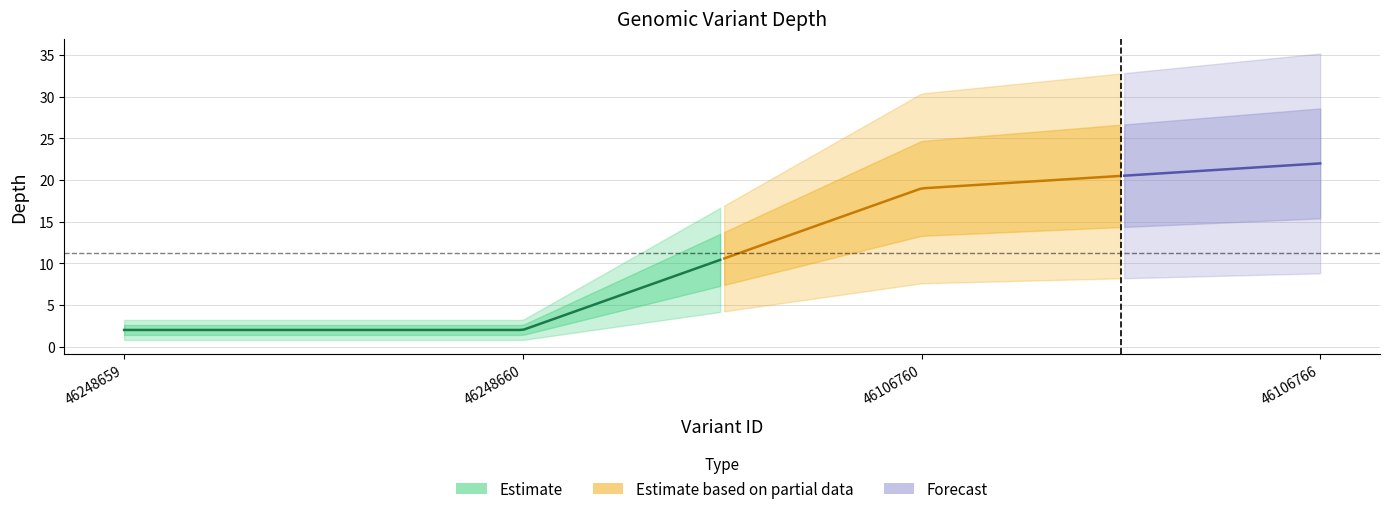

What is the change in value from 46248659 to 46106760?

+17